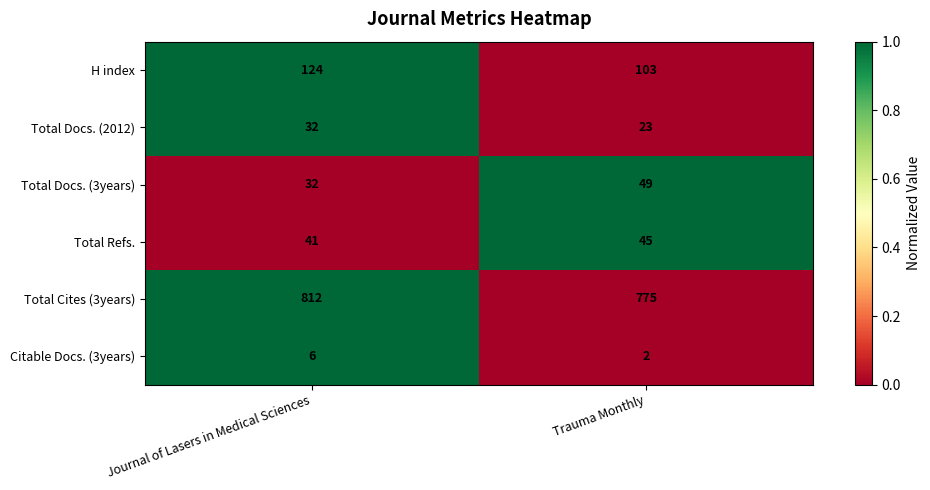

How many distinct data groups are displayed?

6